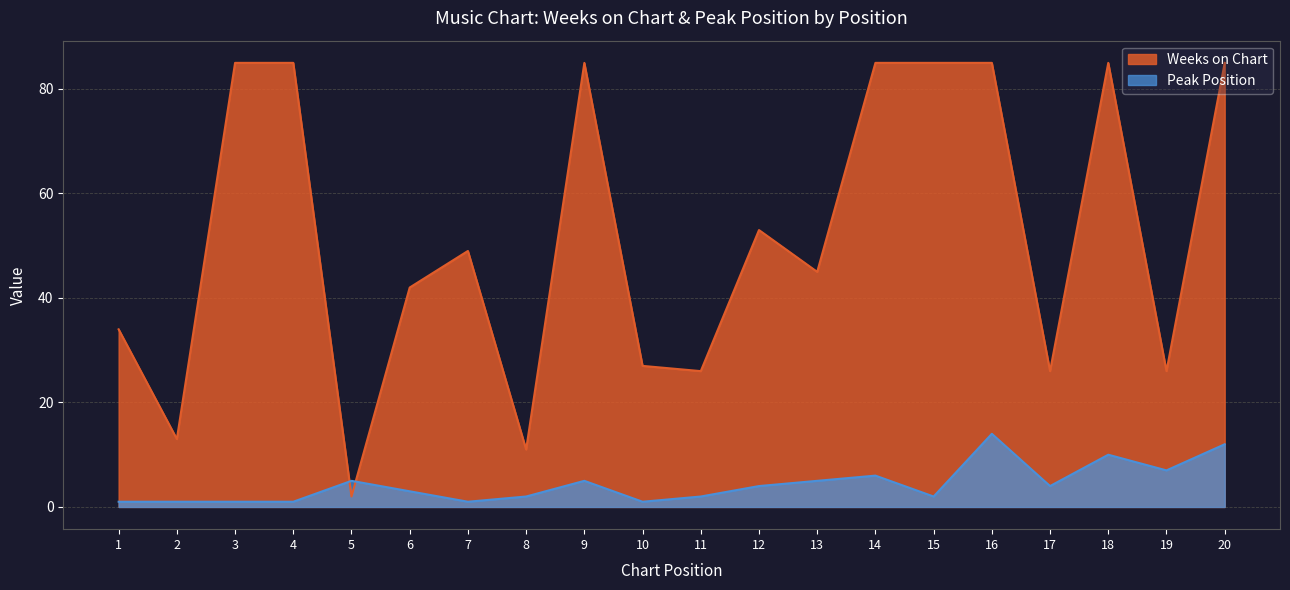

What is the difference between the maximum and second lowest values in the Peak Position series?

13